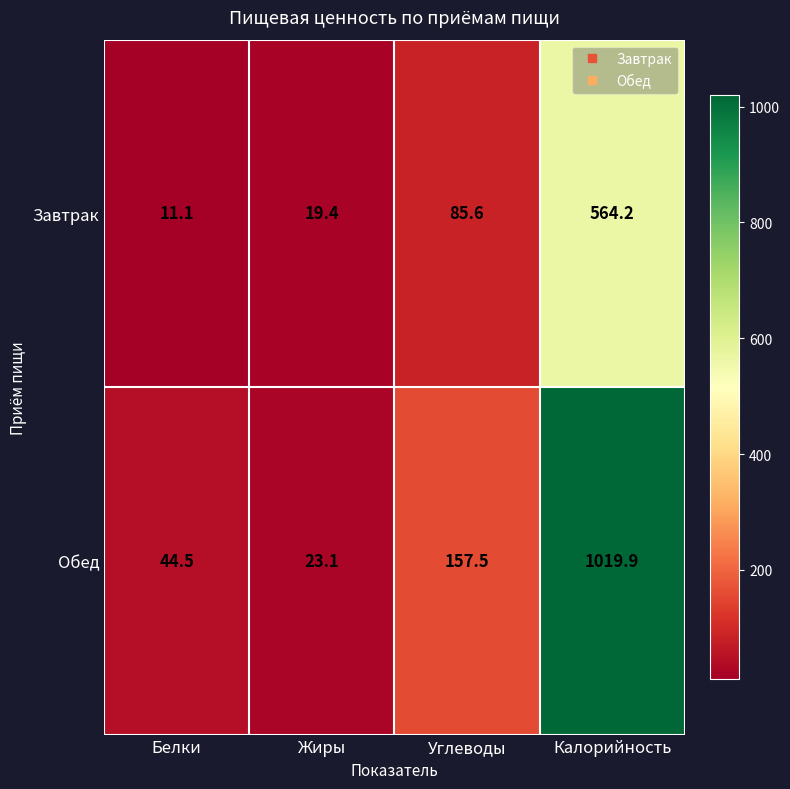

At which category is the sum across all series the highest?

Калорийность